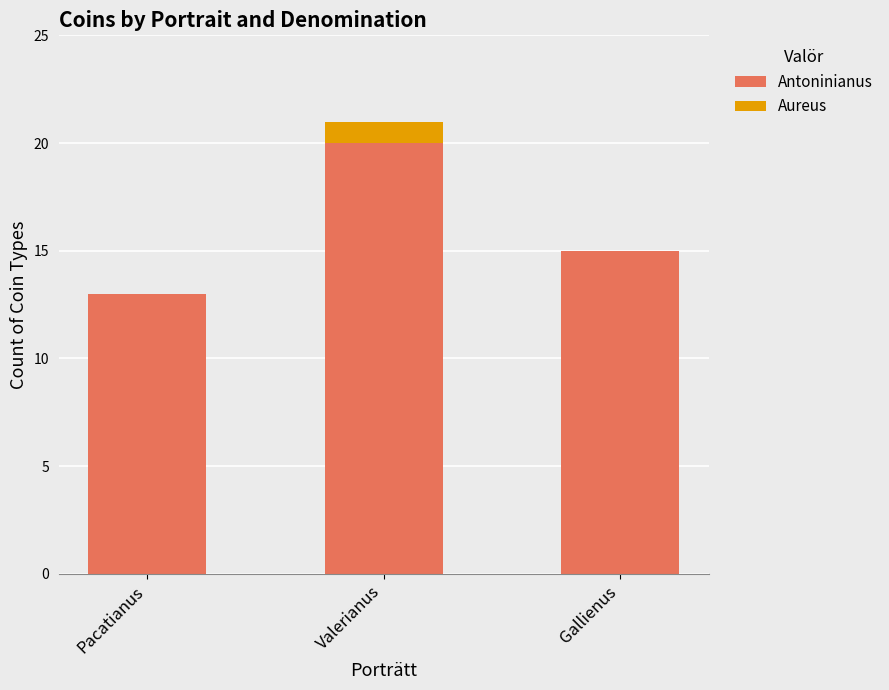

Reading left to right, transcribe the values for Antoninianus.

Pacatianus=13	Valerianus=20	Gallienus=15